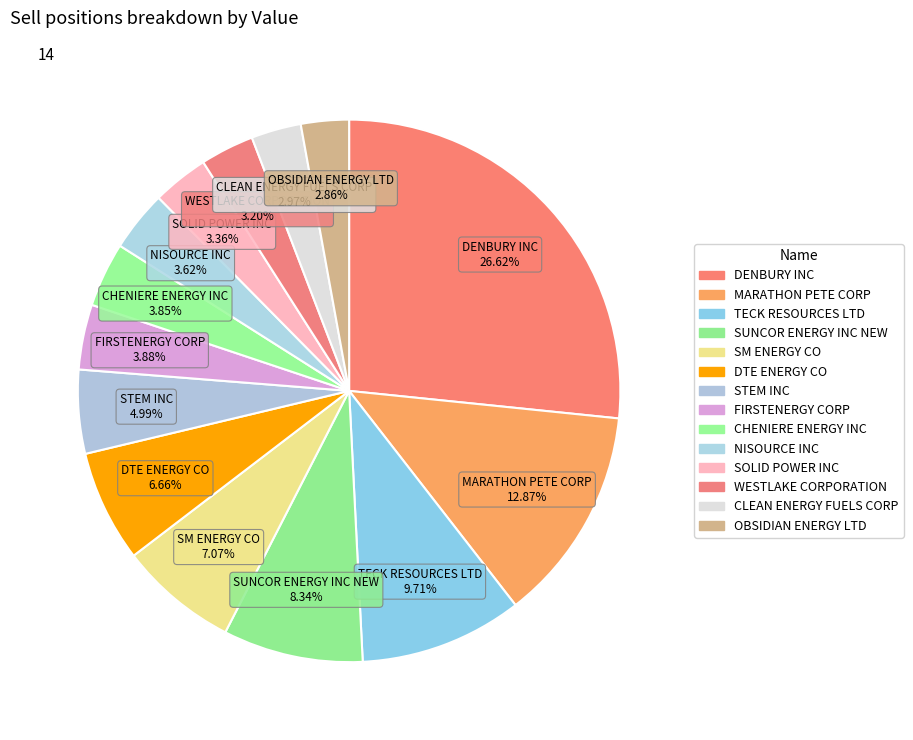

How many segments does this pie chart have?

14